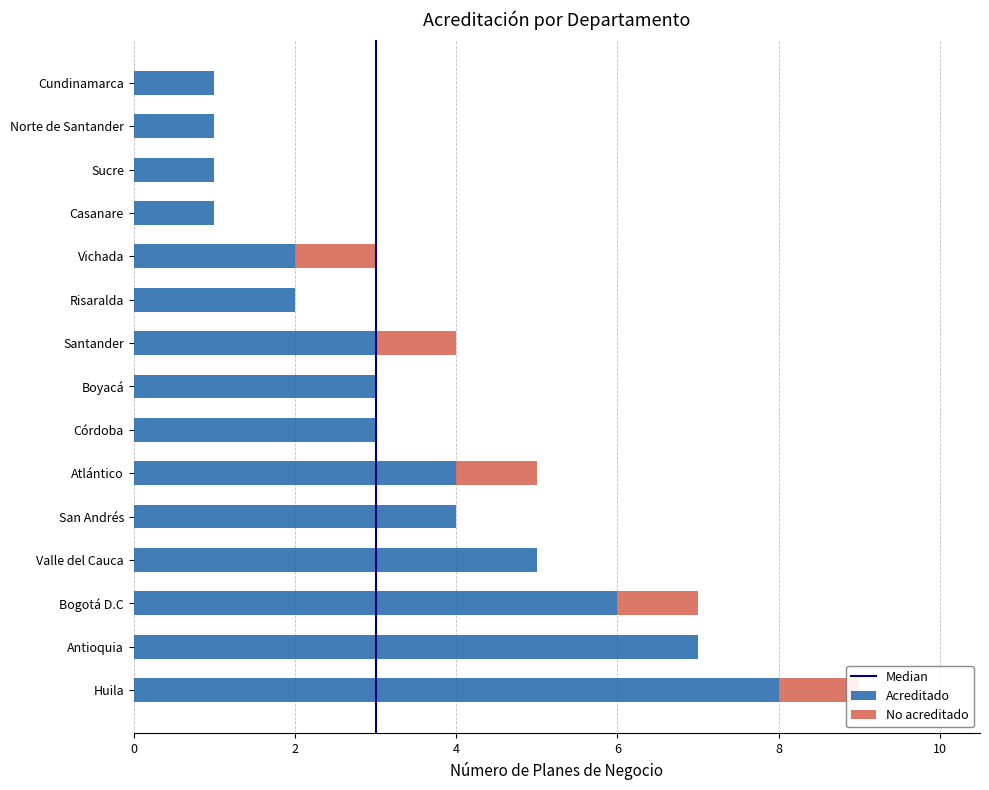

Which series has the largest range (max minus min)?

Acreditado